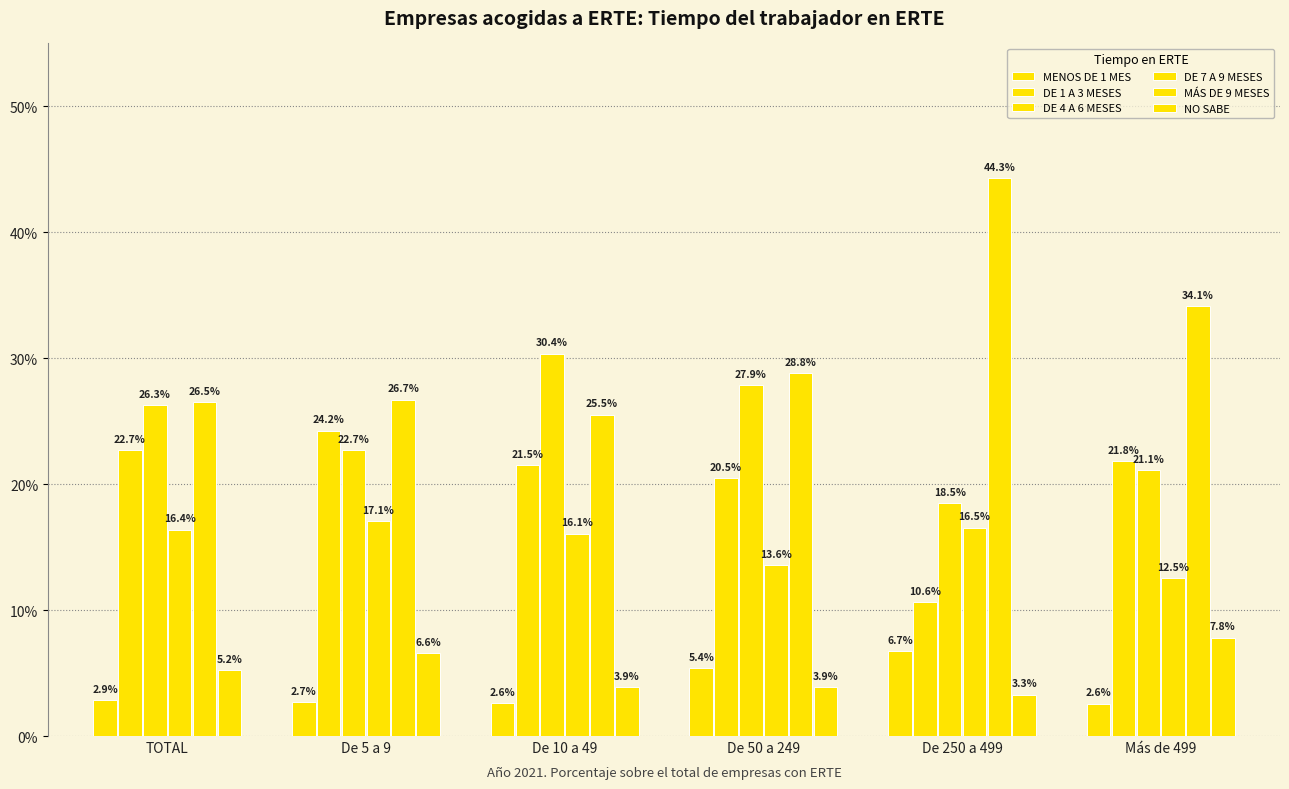

Which series has the largest total across all categories?

MÁS DE 9 MESES